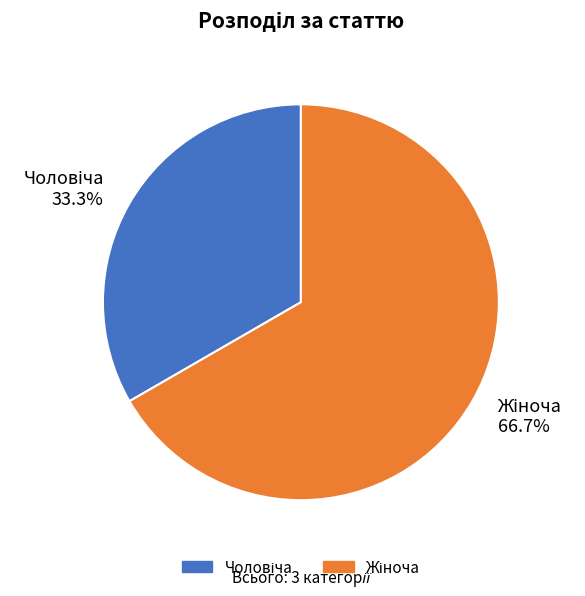

Is there any slice that represents more than half of the pie?

Yes